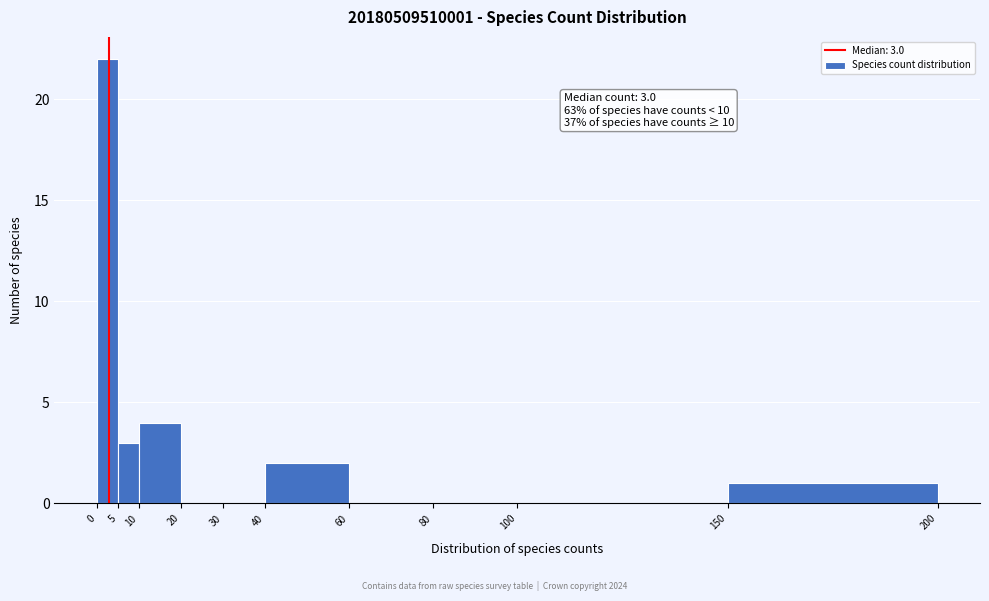

Over which range of the x-axis is the bar tallest?

0 to 5